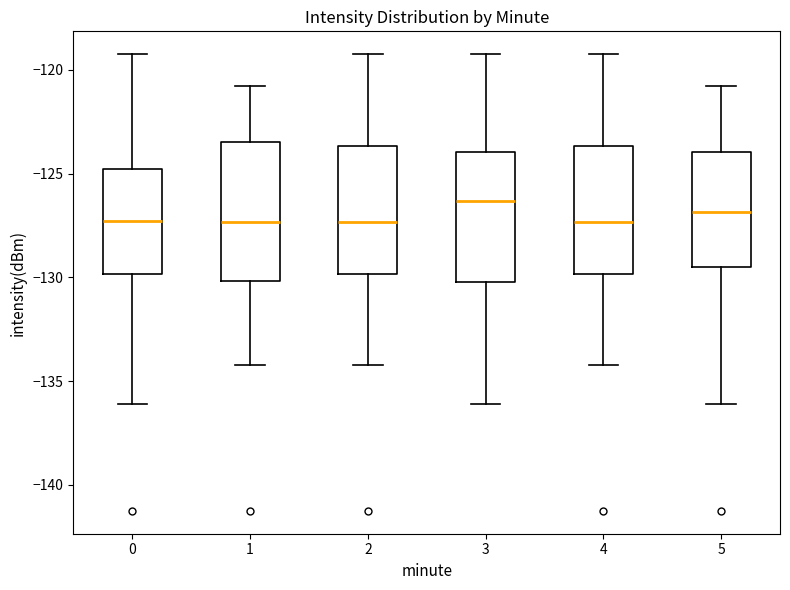

Reading left to right, transcribe this box plot: for each box, give where its median line is, the range the box spans, and where its two whiskers end, as read against the y-axis. The values are not printed on the chart, so give them approximately, as read against the axis.

0: median -127.5, box -130.0 to -125.0, whiskers -136.0 to -119.0
1: median -127.5, box -130.0 to -123.5, whiskers -134.0 to -121.0
2: median -127.5, box -130.0 to -123.5, whiskers -134.0 to -119.0
3: median -126.5, box -130.0 to -124.0, whiskers -136.0 to -119.0
4: median -127.5, box -130.0 to -123.5, whiskers -134.0 to -119.0
5: median -127.0, box -129.5 to -124.0, whiskers -136.0 to -121.0